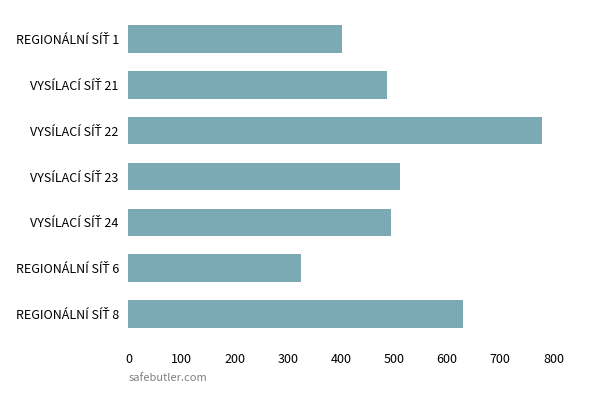

What is the difference between the second highest and second lowest values?

228